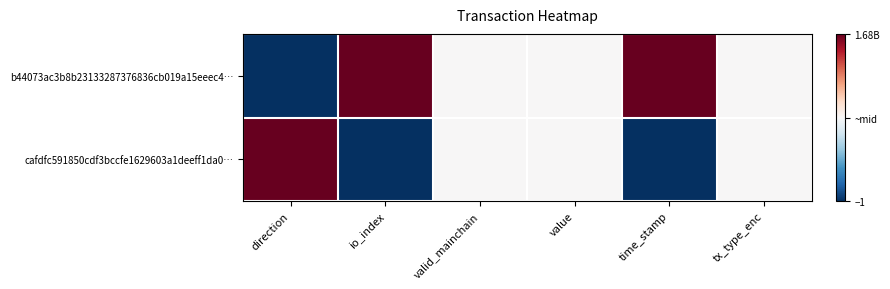

Reading left to right, extract all data points from this chart.

b44073ac3b8b23133287376836cb019a15eeec4…: direction=0.0	io_index=1.0	valid_mainchain=0.5	value=0.5	time_stamp=1.0	tx_type_enc=0.5
cafdfc591850cdf3bccfe1629603a1deeff1da0…: direction=1.0	io_index=0.0	valid_mainchain=0.5	value=0.5	time_stamp=0.0	tx_type_enc=0.5